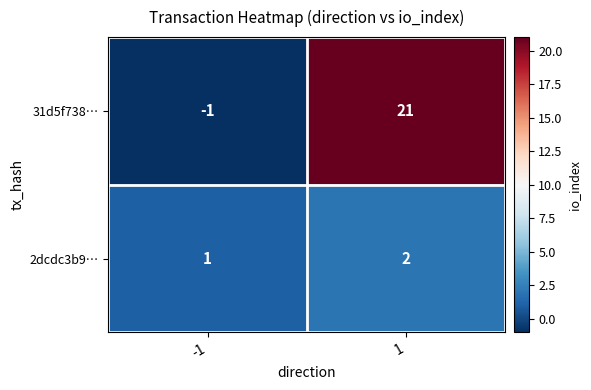

The 2dcdc3b9… series shows 2 at 1. True or false?

True